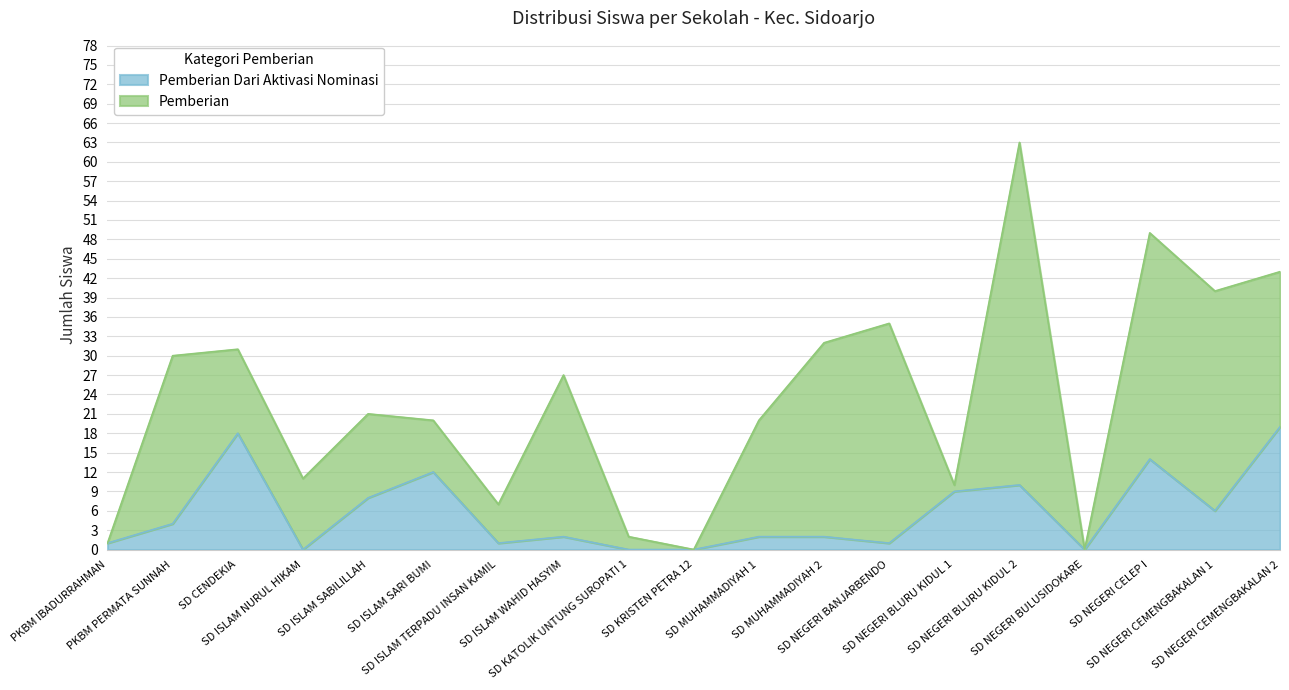

How many data points are above 2?

9